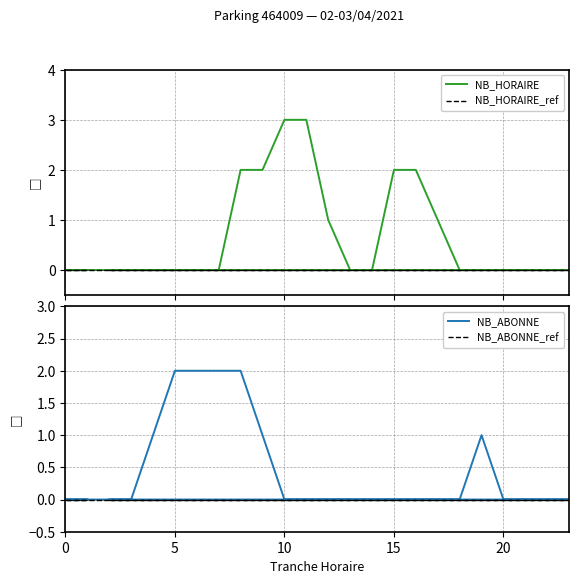

True or false: NB_ABONNE_ref has more than 0 points higher than both neighbors.

False